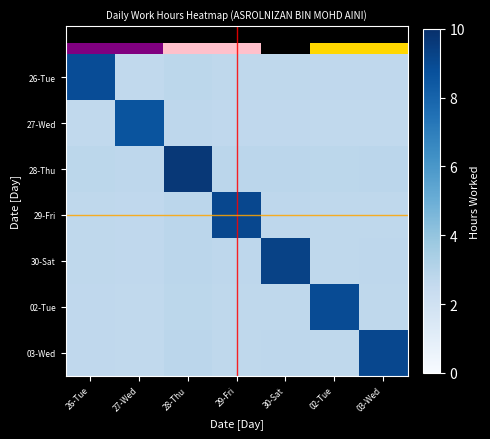

At which category is the sum across all series the highest?

28-Thu